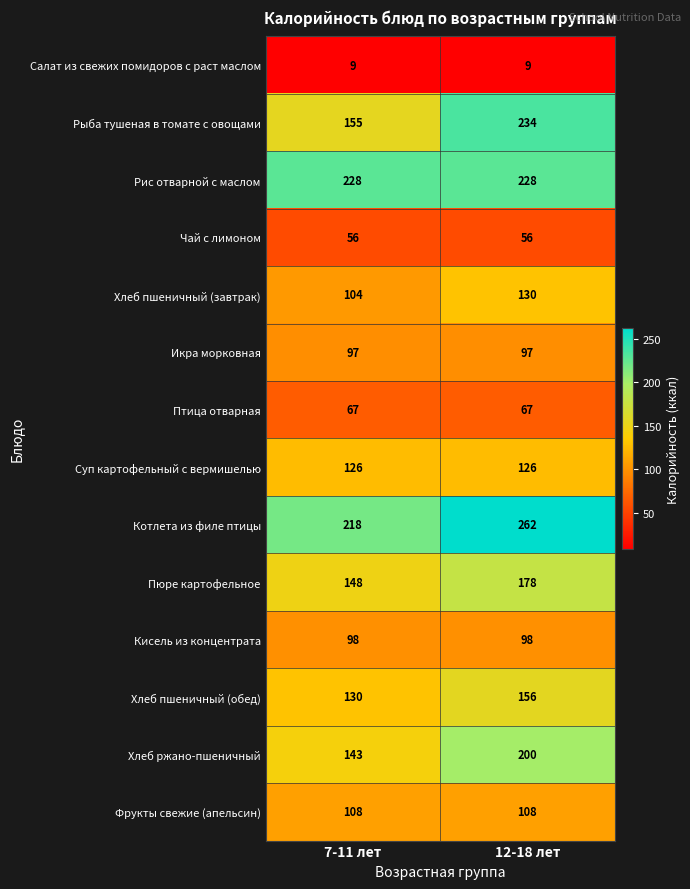

Between 7-11 лет and 12-18 лет, which series saw the biggest shift?

Рыба тушеная в томате с овощами